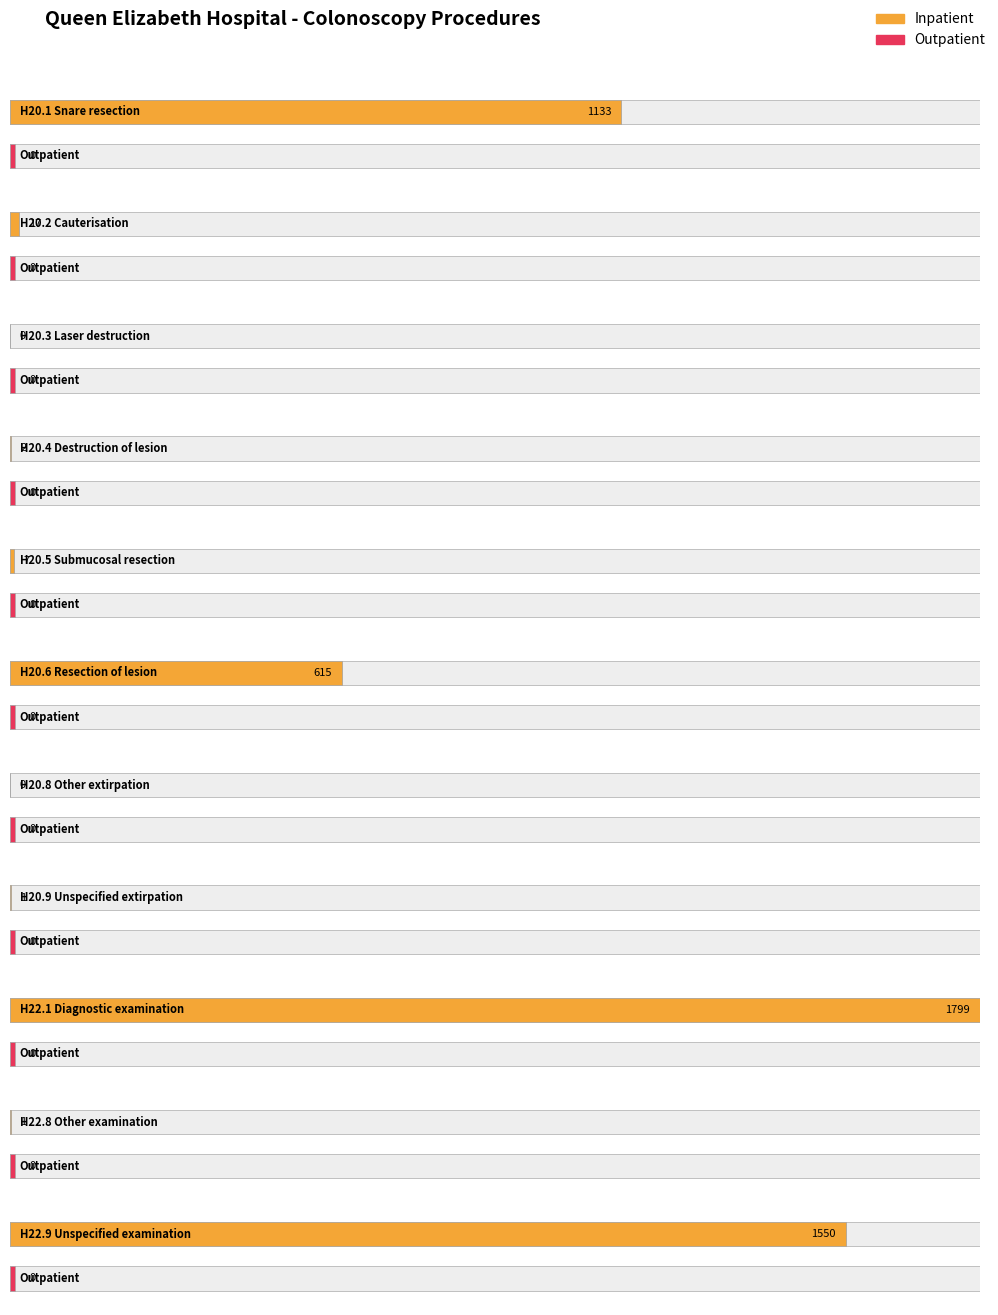

What is the maximum value for Inpatient?

1799